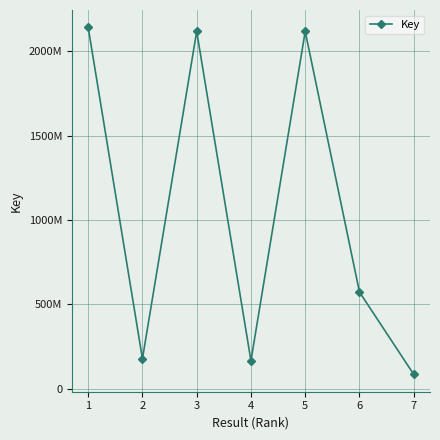

Does the chart have visible grid lines?

Yes